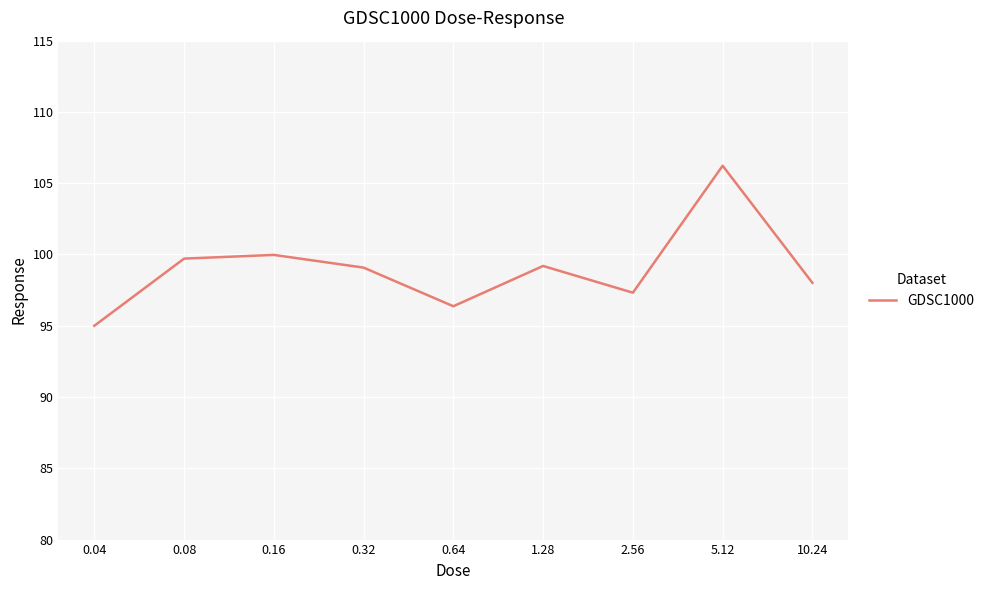

How many distinct data groups are displayed?

1